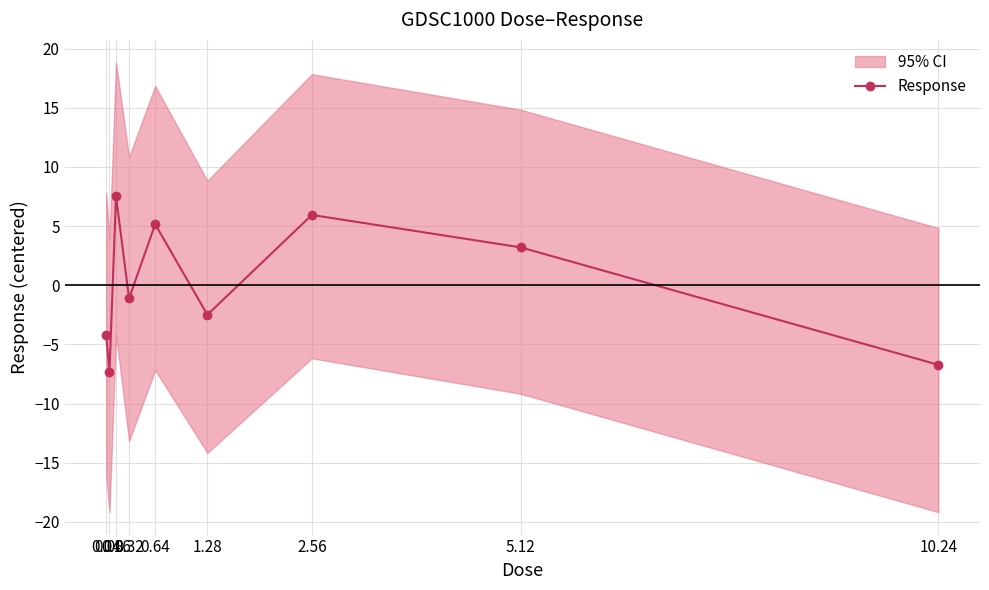

Reading left to right, extract all data points from this chart.

-4.2	-7.3	7.5	-1.1	5.2	-2.5	5.9	3.2	-6.7